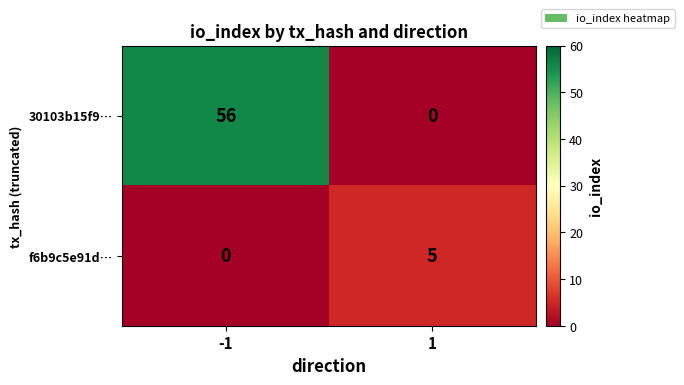

Rank the series at 1 from lowest to highest value.

30103b15f9…, f6b9c5e91d…